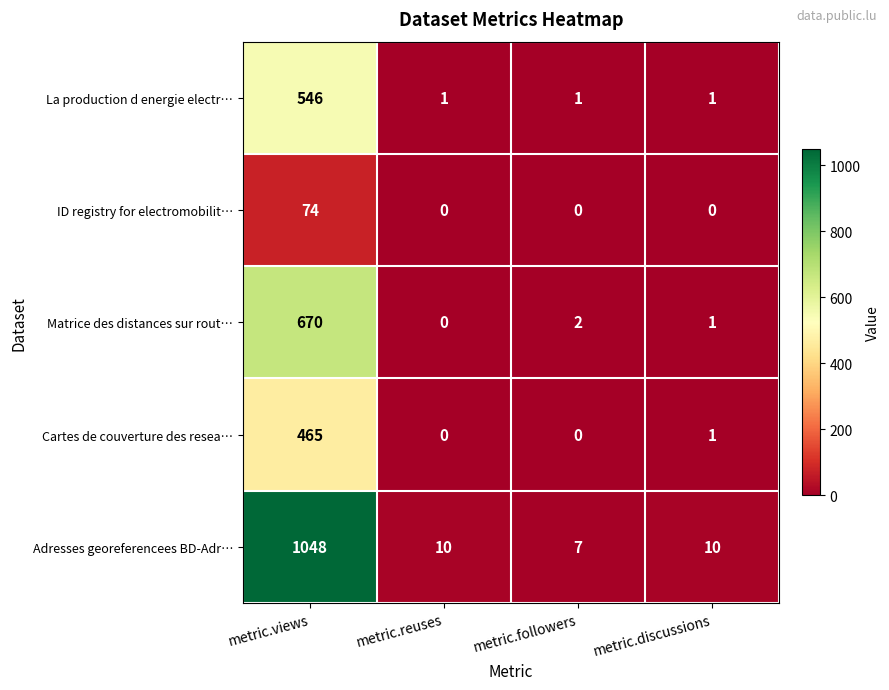

Reading left to right, extract all data points from this chart.

La production d energie electr…: metric.views=546	metric.reuses=1	metric.followers=1	metric.discussions=1
ID registry for electromobilit…: metric.views=74	metric.reuses=0	metric.followers=0	metric.discussions=0
Matrice des distances sur rout…: metric.views=670	metric.reuses=0	metric.followers=2	metric.discussions=1
Cartes de couverture des resea…: metric.views=465	metric.reuses=0	metric.followers=0	metric.discussions=1
Adresses georeferencees BD-Adr…: metric.views=1048	metric.reuses=10	metric.followers=7	metric.discussions=10